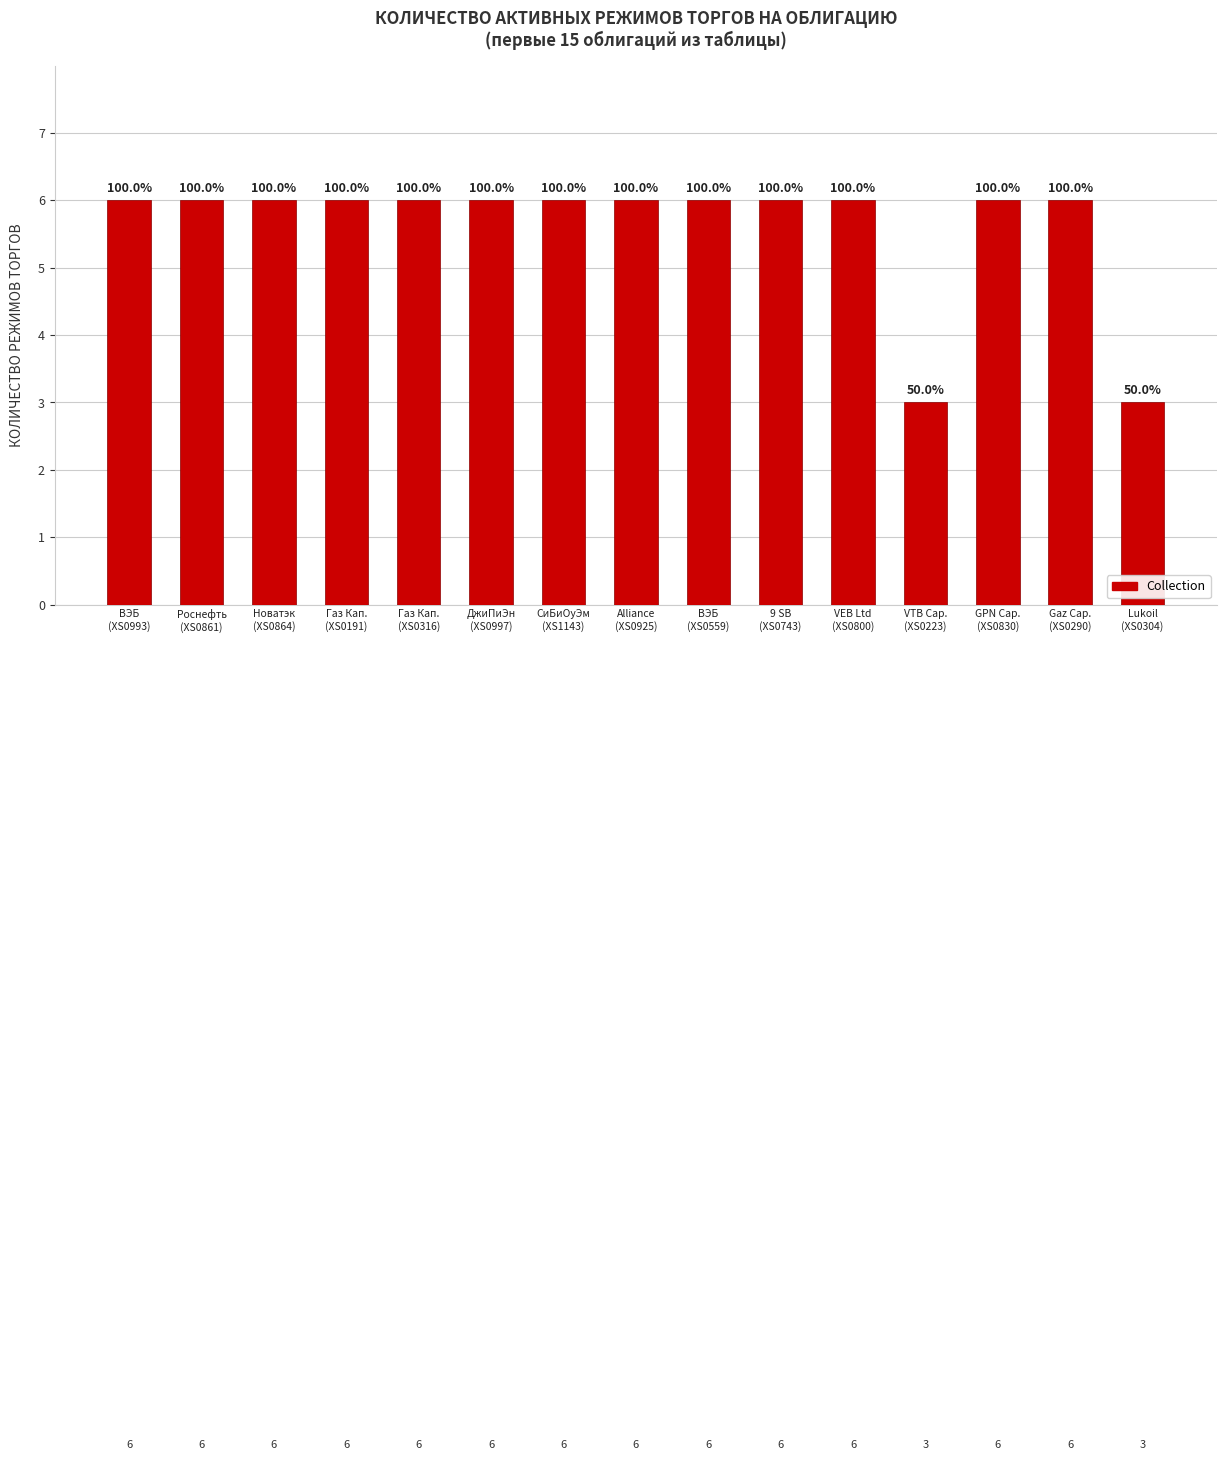

Rank the categories by value from highest to lowest.

ВЭБ
(XS0993), Роснефть
(XS0861), Новатэк
(XS0864), Газ Кап.
(XS0191), Газ Кап.
(XS0316), ДжиПиЭн
(XS0997), СиБиОуЭм
(XS1143), Alliance
(XS0925), ВЭБ
(XS0559), 9 SB
(XS0743), VEB Ltd
(XS0800), GPN Cap.
(XS0830), Gaz Cap.
(XS0290), VTB Cap.
(XS0223), Lukoil
(XS0304)